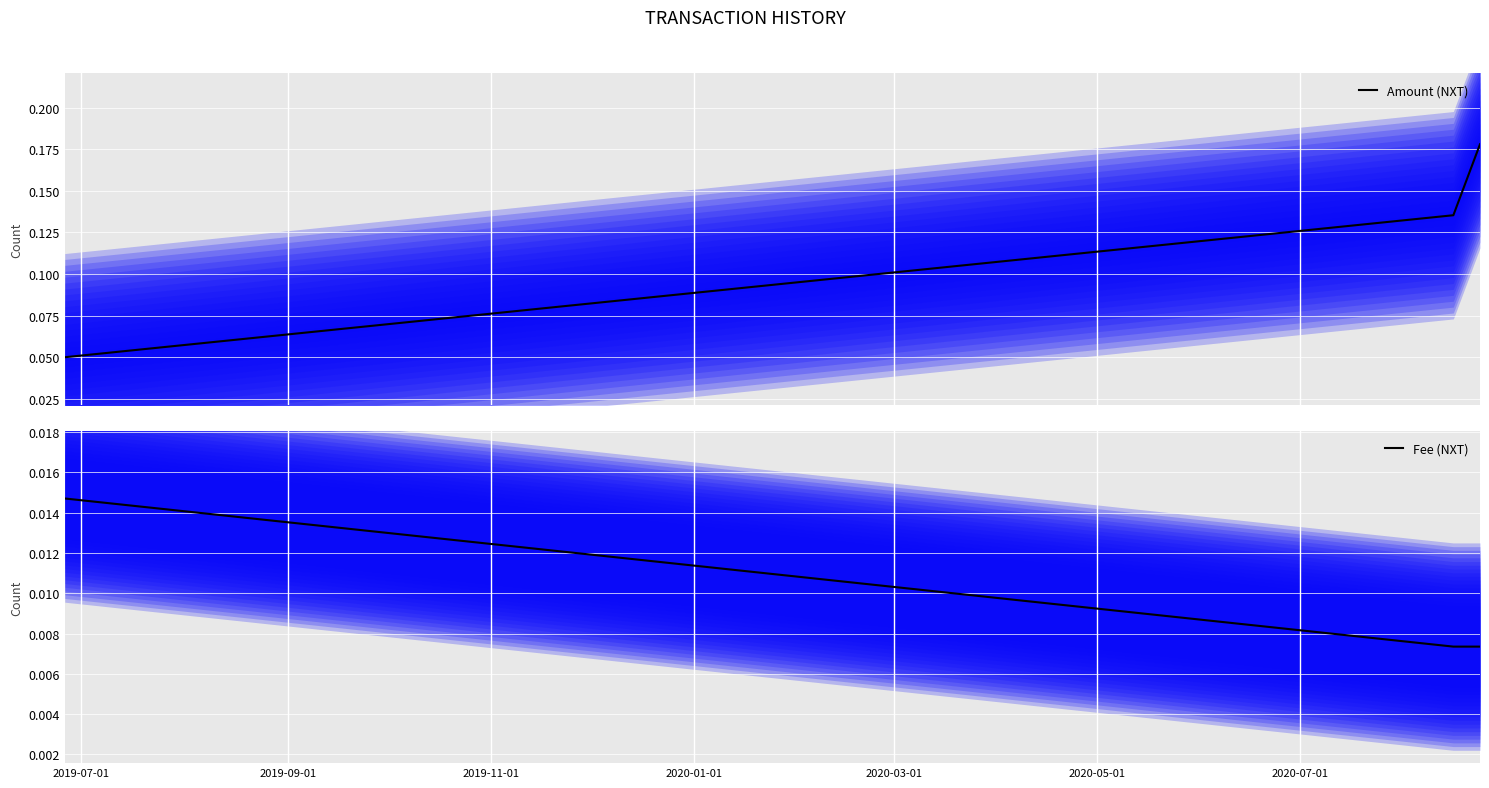

Which category has the lowest value in the Amount (NXT) series?

2019-07-01